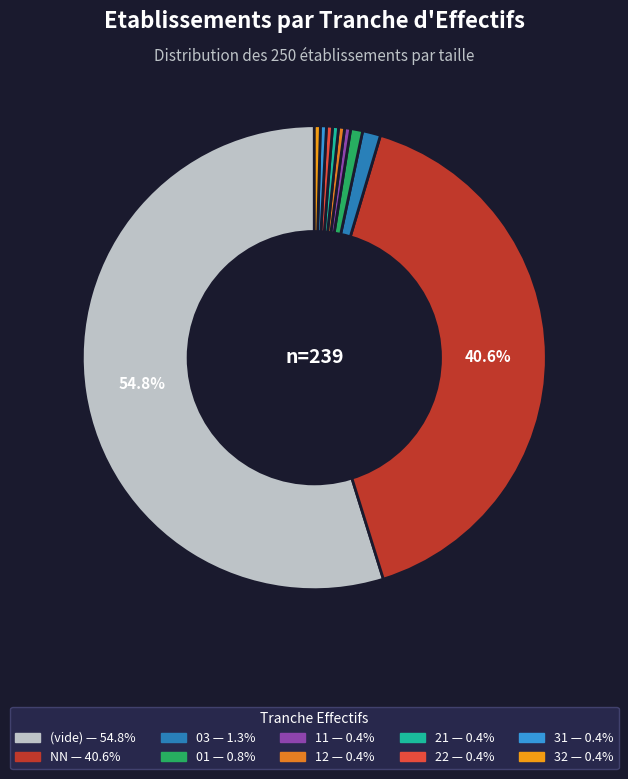

Count the number of slices in the pie.

10